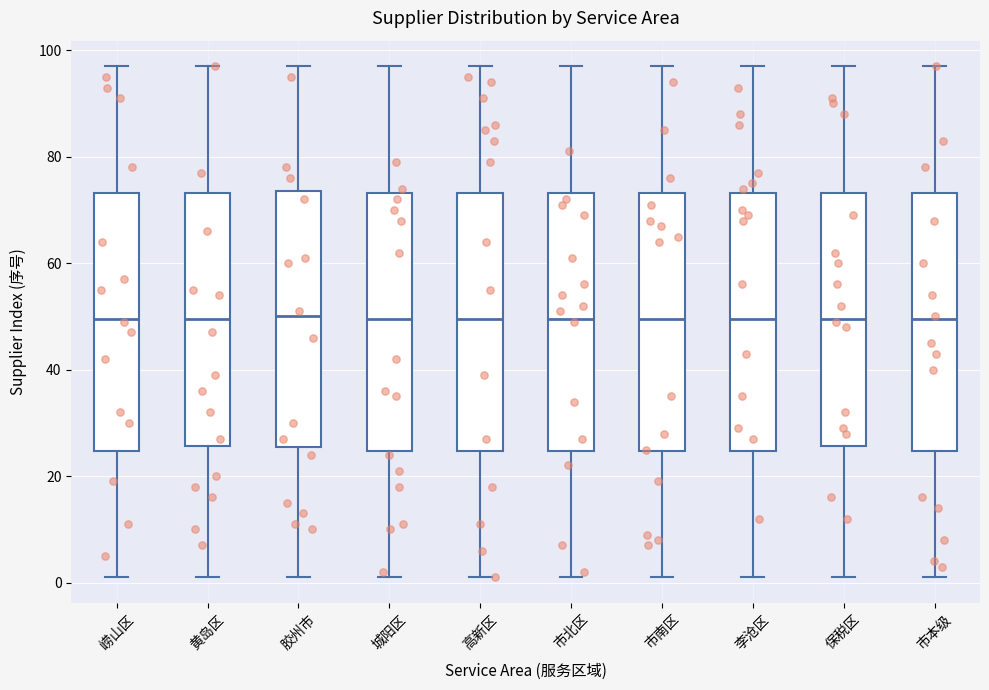

Where does the lower whisker of the box for 高新区 end on the y-axis? The values are not printed on the chart, so give them approximately, as read against the axis.

2